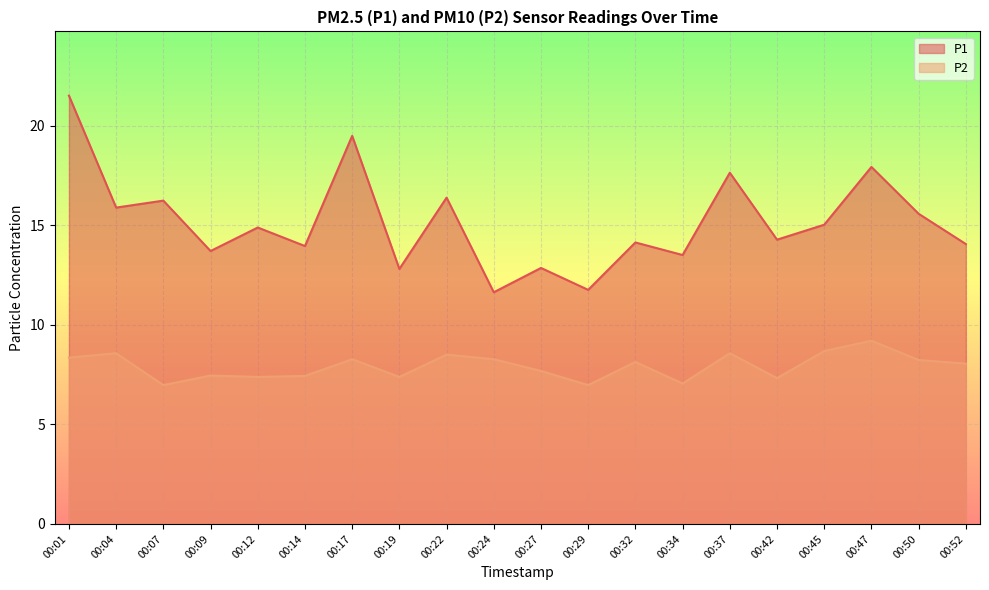

Is the value of P2 at 00:45 greater than the value of P1 at 00:37?

No